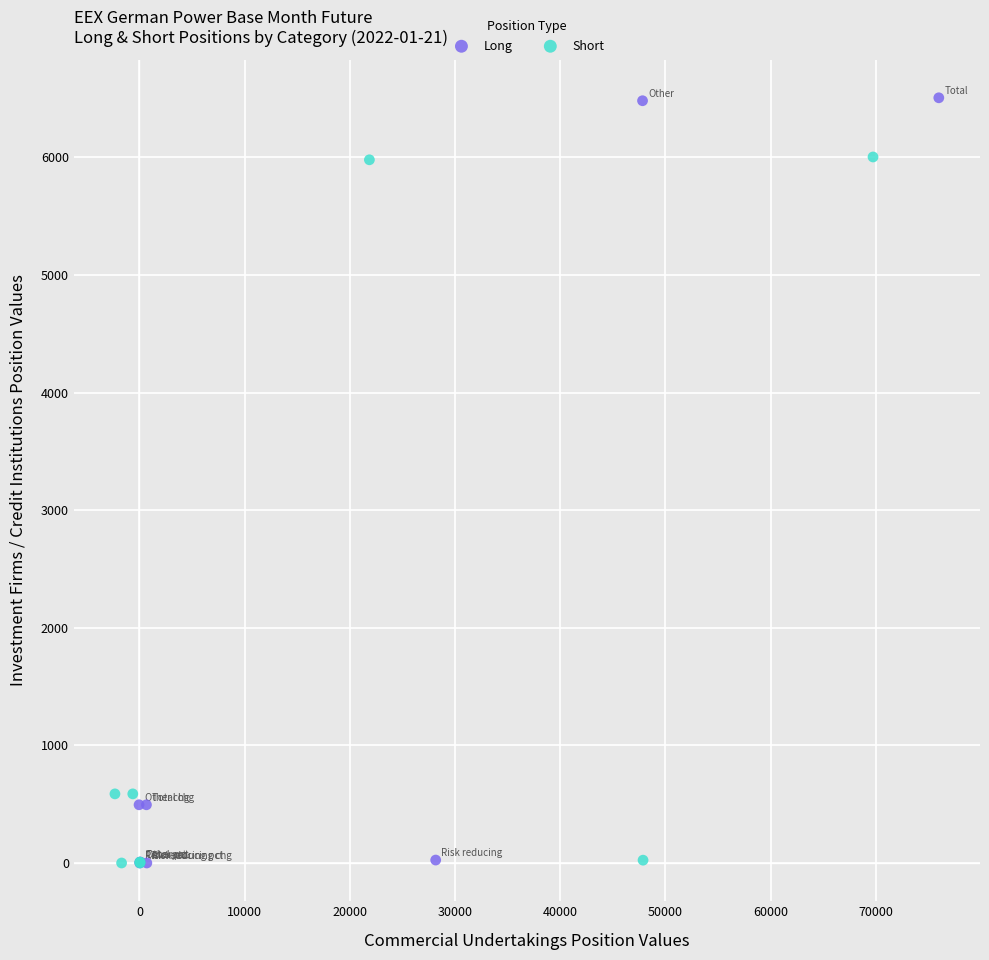

Which series contains the highest Y value?

Long